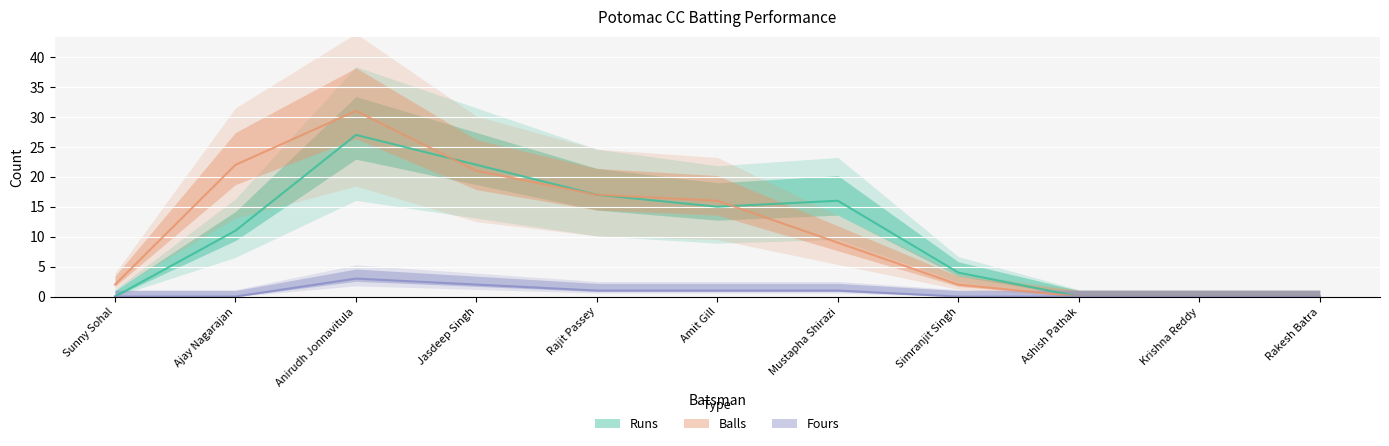

True or false: Fours and Balls cross at least once.

False